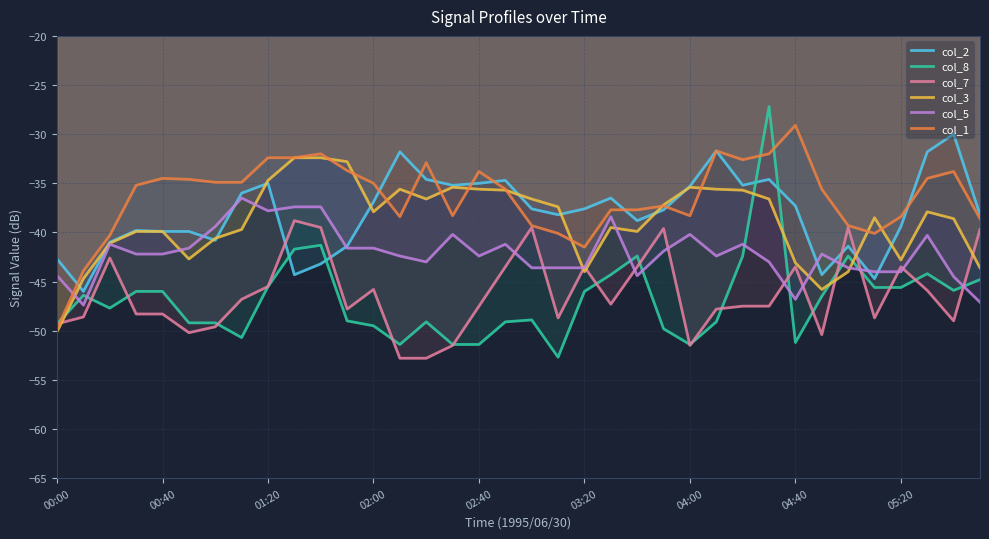

What is the approximate value of col_2 at 04:00?

-35.3